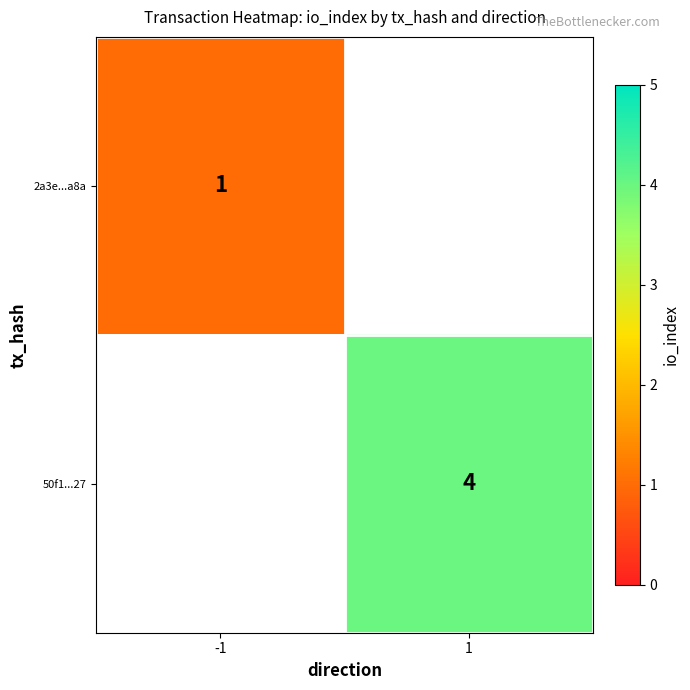

Which has a higher value, -1 or 1?

1